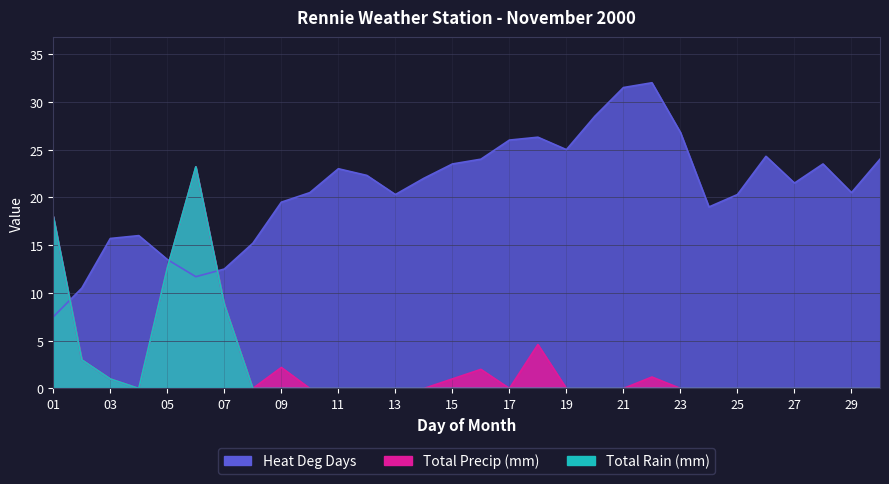

True or false: Total Precip (mm) has more than 1 points higher than both neighbors.

True